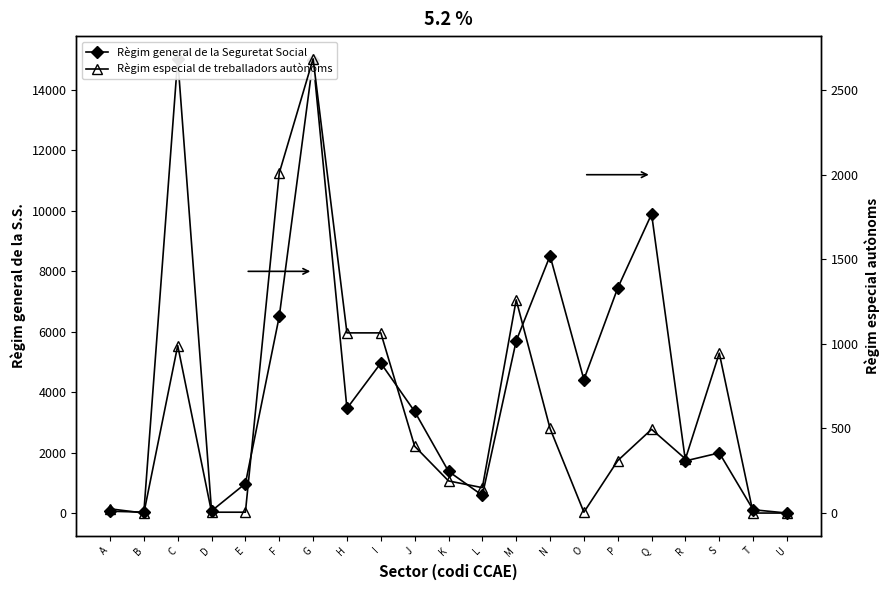

True or false: Règim general de la Seguretat Social and Règim especial de treballadors autònoms intersect in this chart.

False